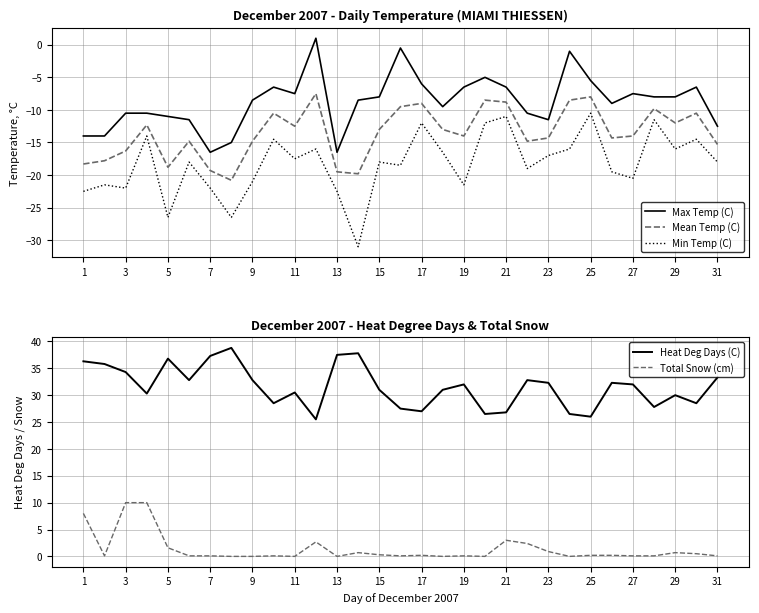

Read the Min Temp (C) value at 22.

-17.0